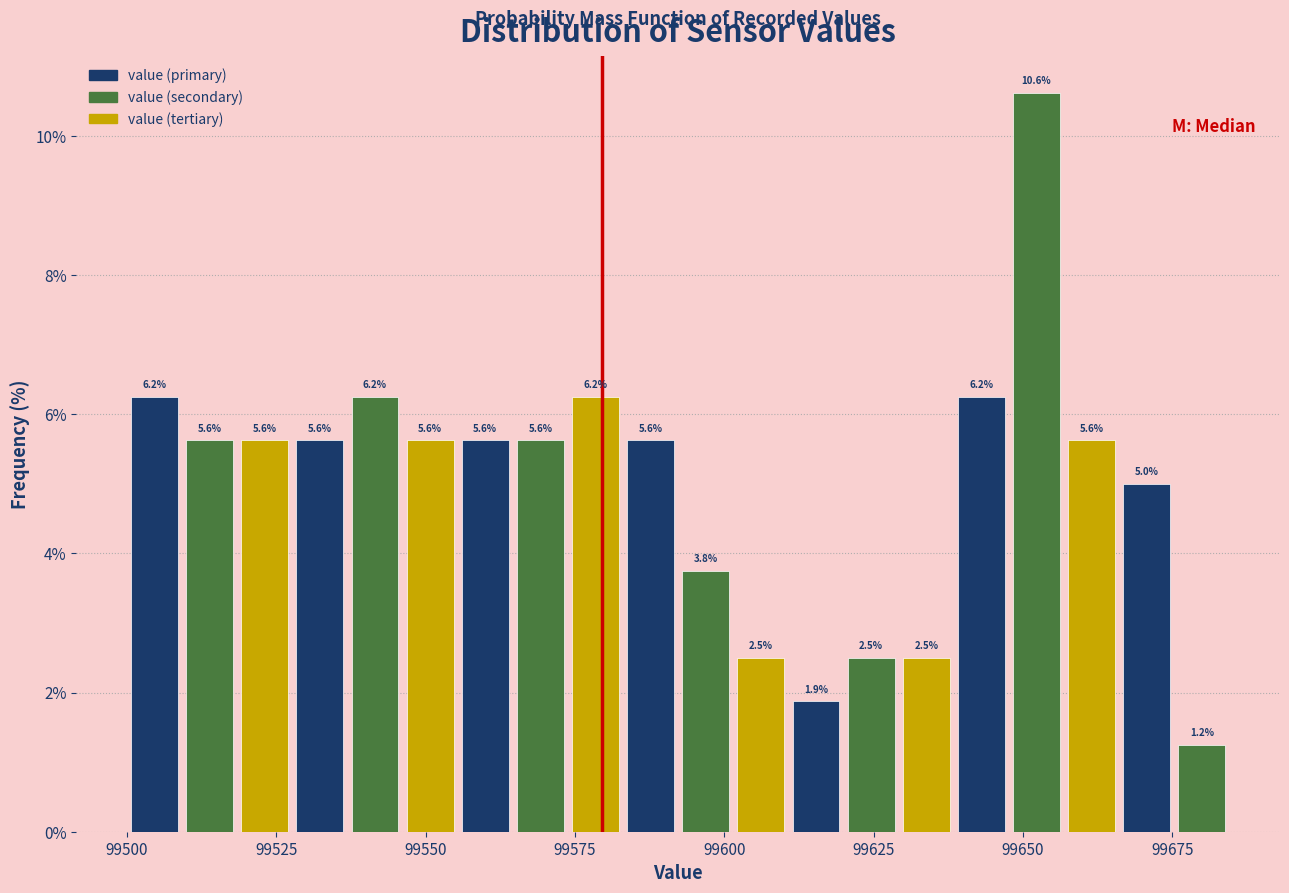

Around what value on the x-axis is the tallest bar? Give the approximate position of its centre, as read against the axis.

99650